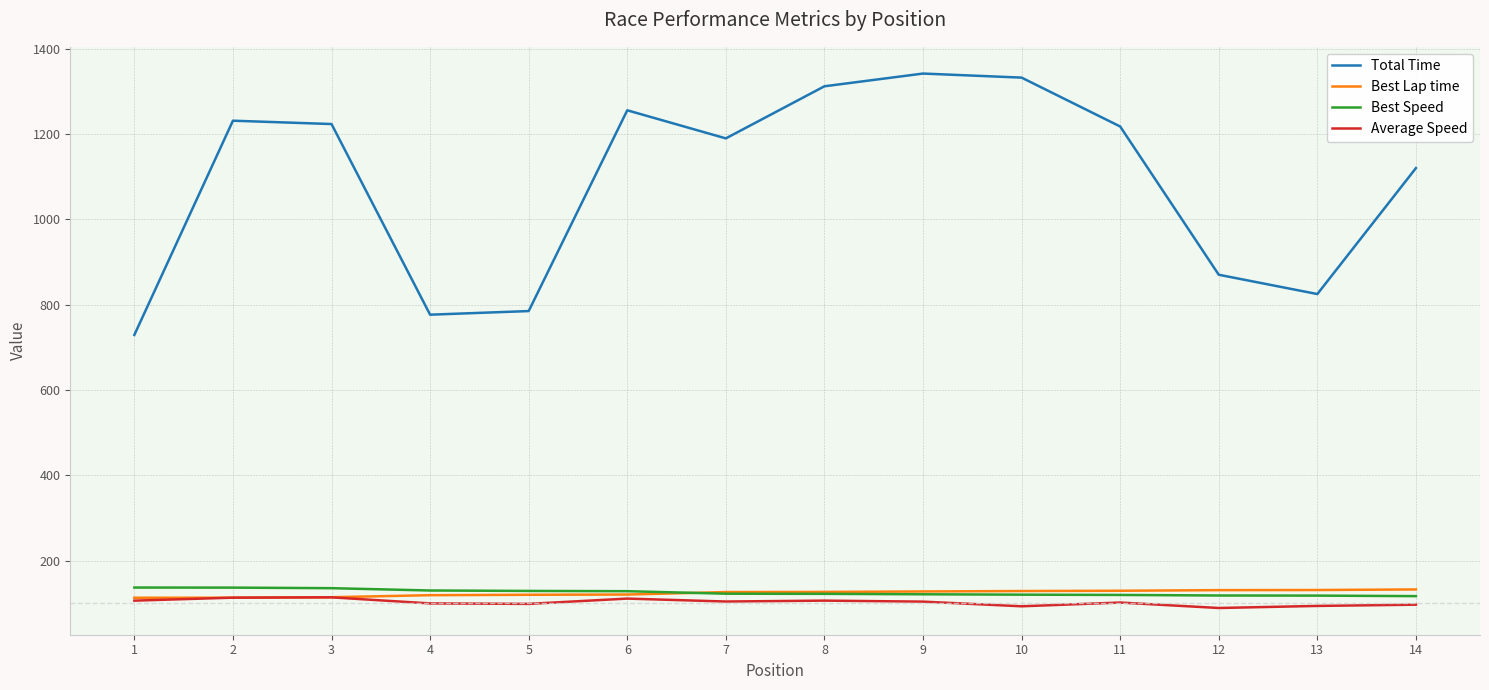

What is the highest value of the Best Speed series?

137.1